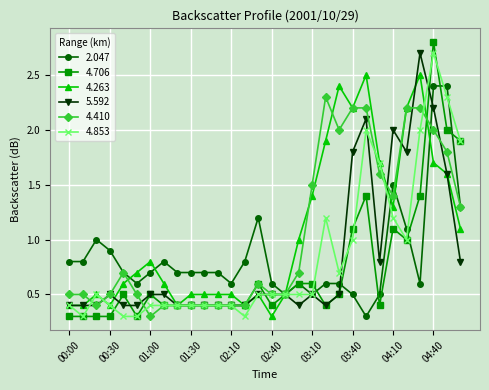

What is the greatest value displayed?

2.8